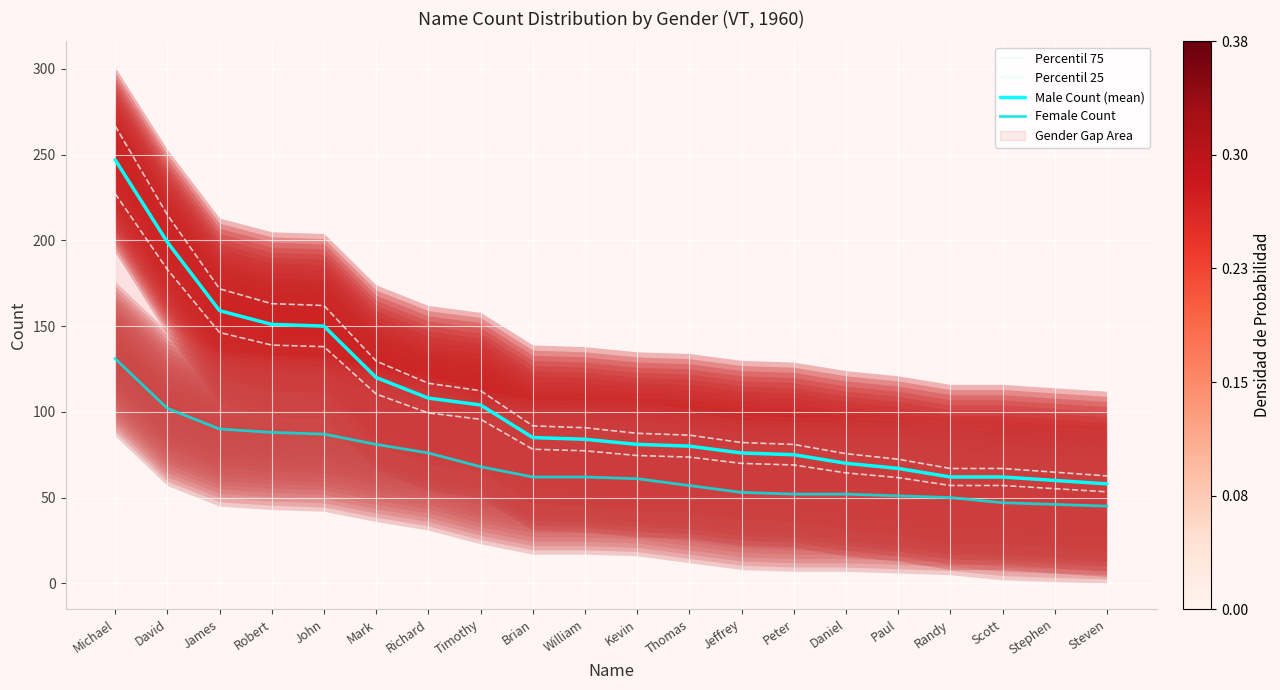

Which category has the highest value across all series?

Michael